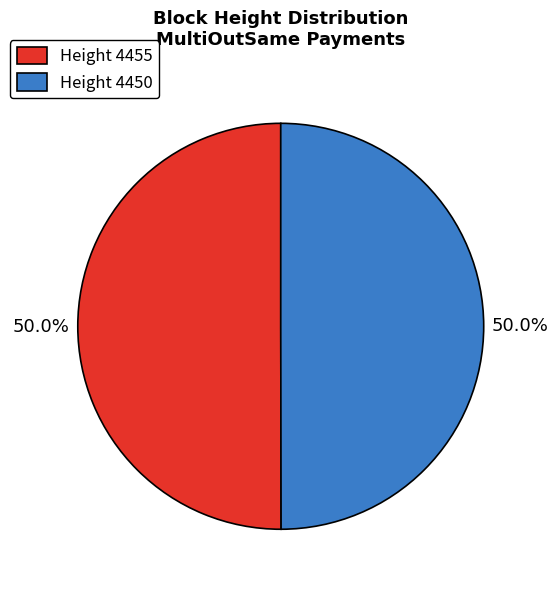

What percentage is NOT represented by Height 4455?

50.0%